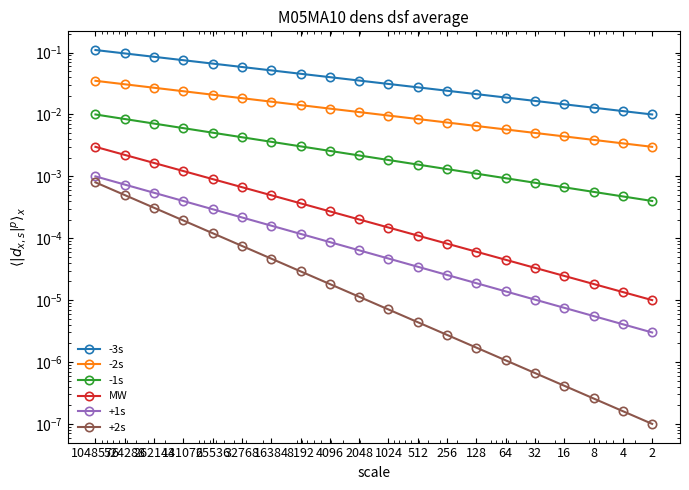

True or false: -3s and +1s cross at least once.

False